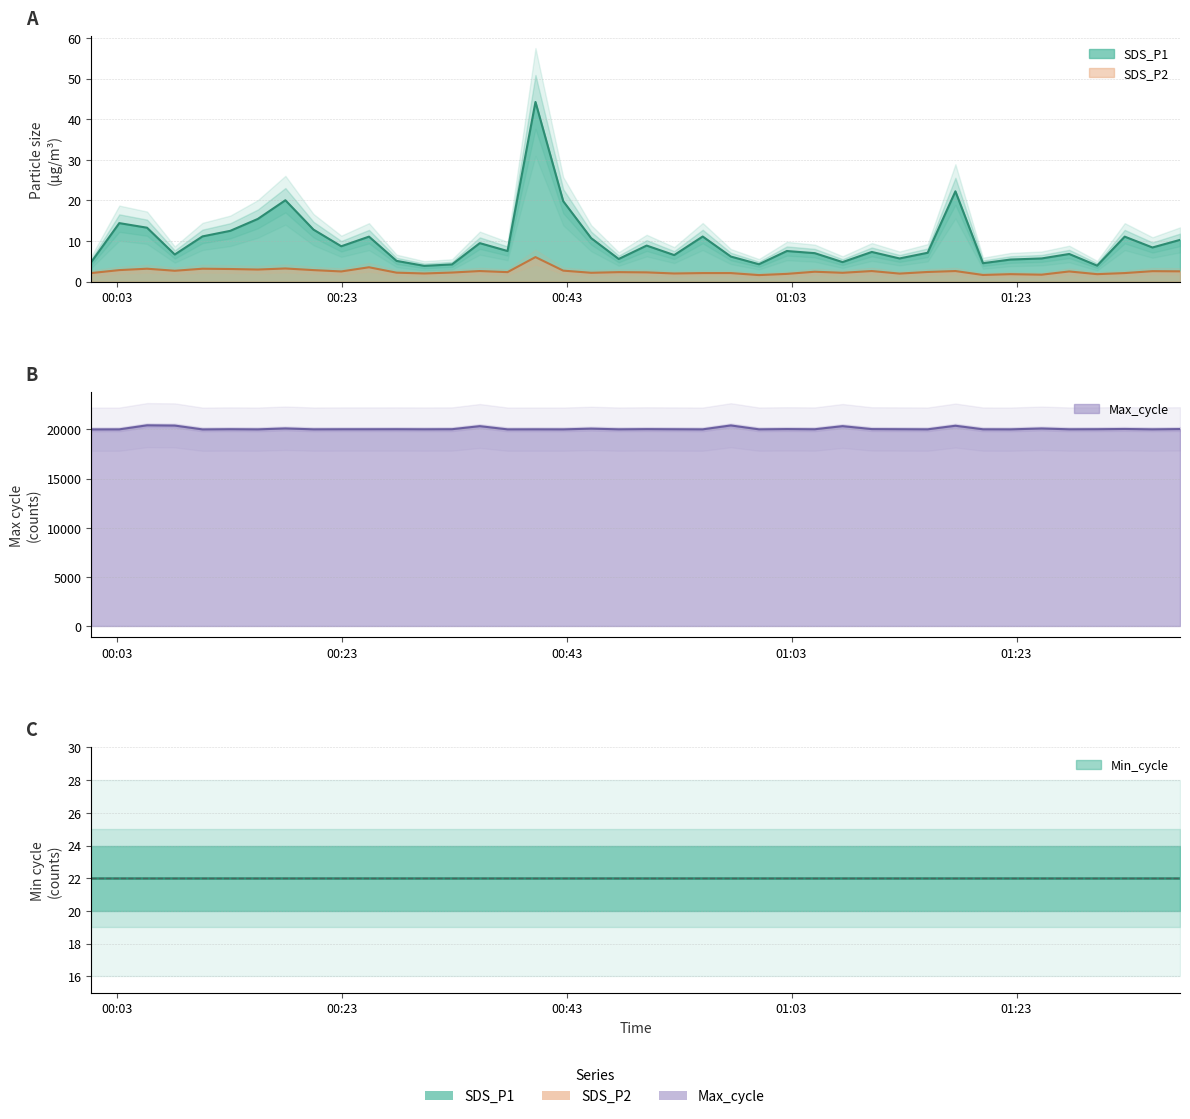

What are all the series names shown in the legend?

SDS_P1, SDS_P2, Max_cycle